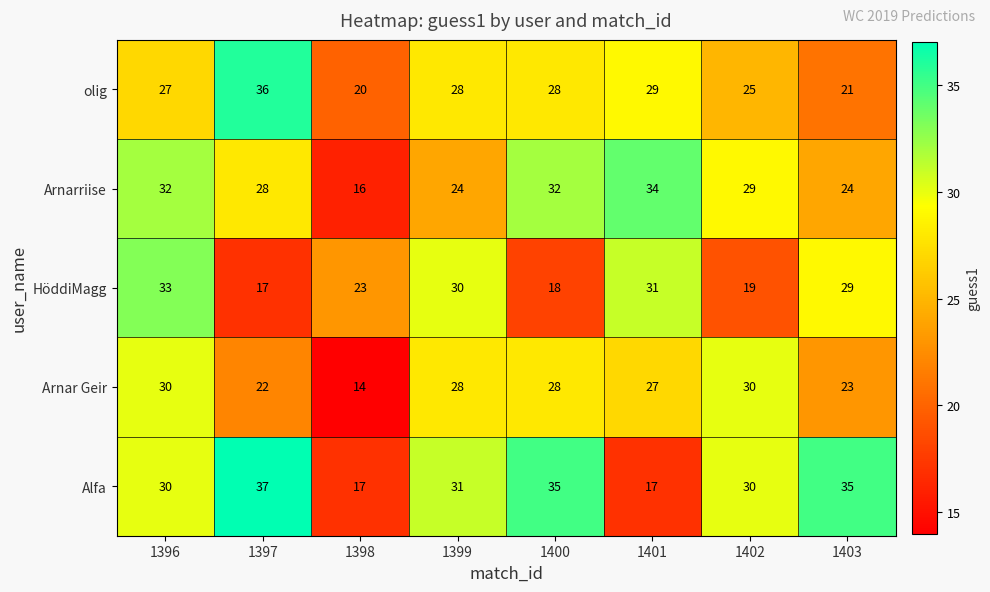

Which series changed the most between 1396 and 1397?

HöddiMagg